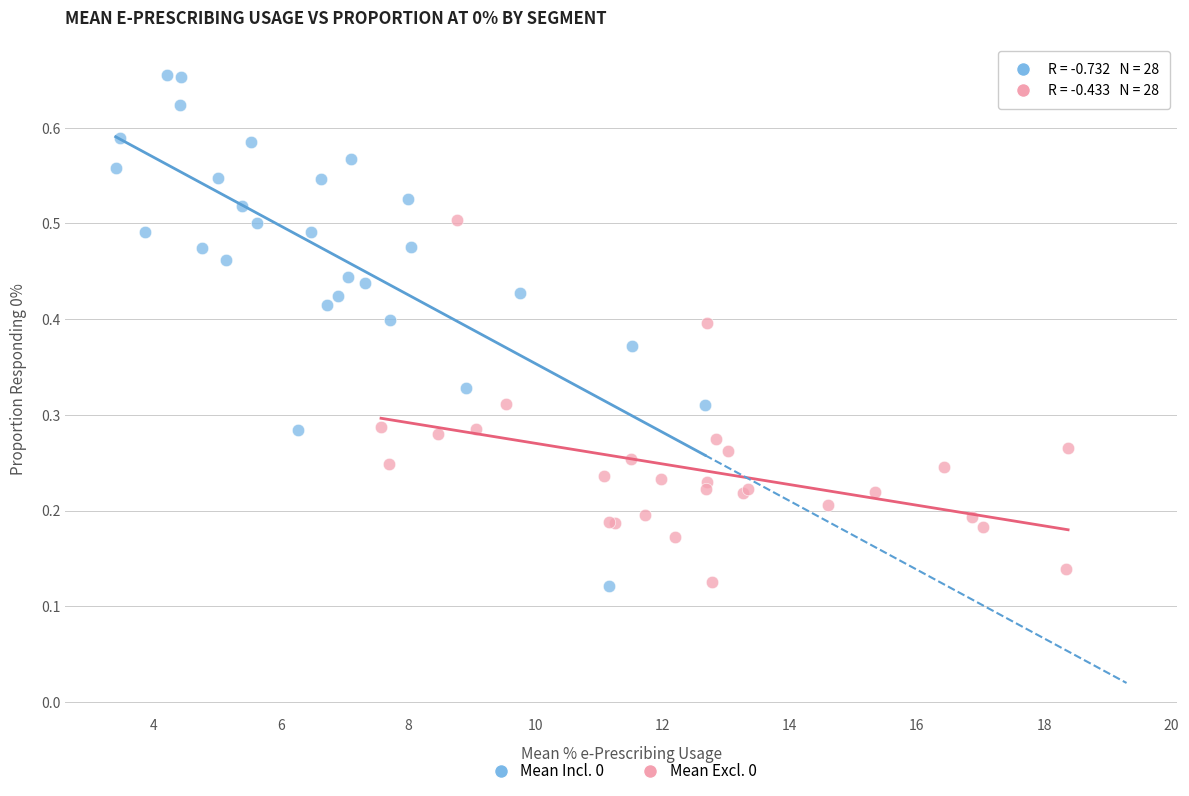

What are all the series names shown in the legend?

Mean Incl. 0, Mean Excl. 0